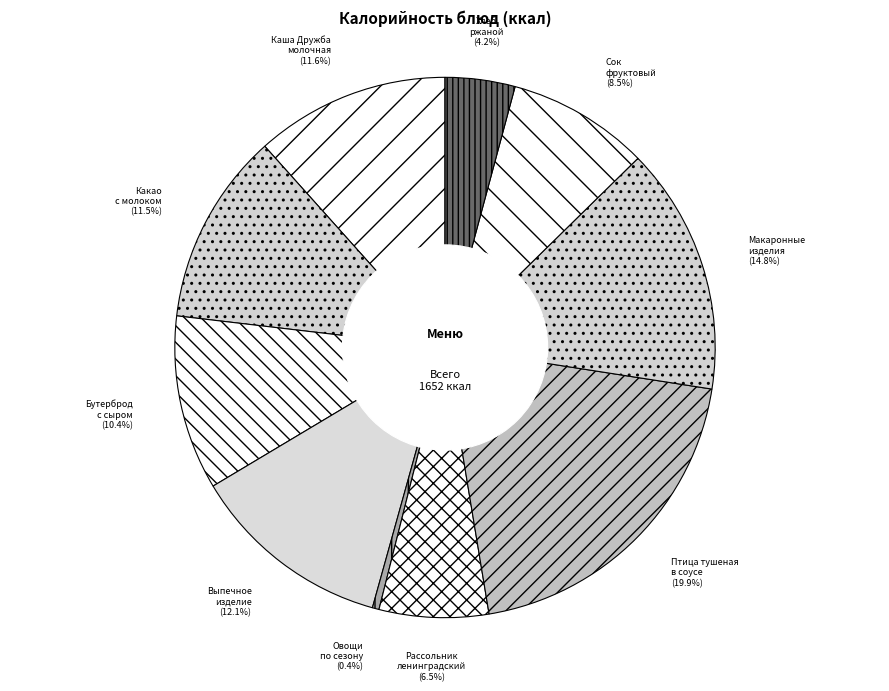

Count the number of slices in the pie.

10